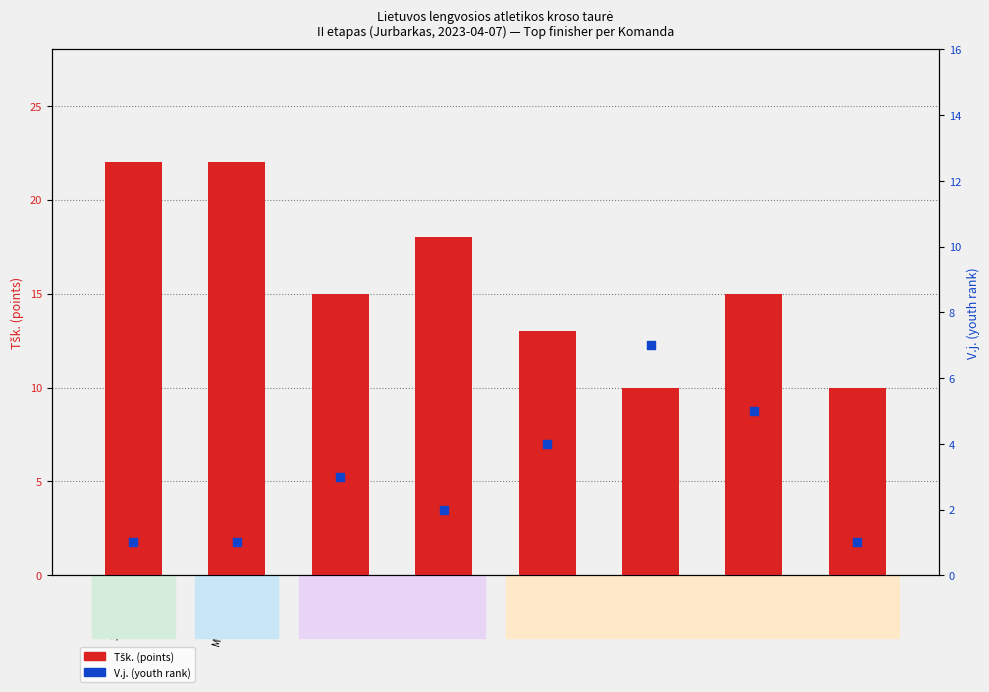

Which series contains the lowest Y value?

V.j. (youth rank)